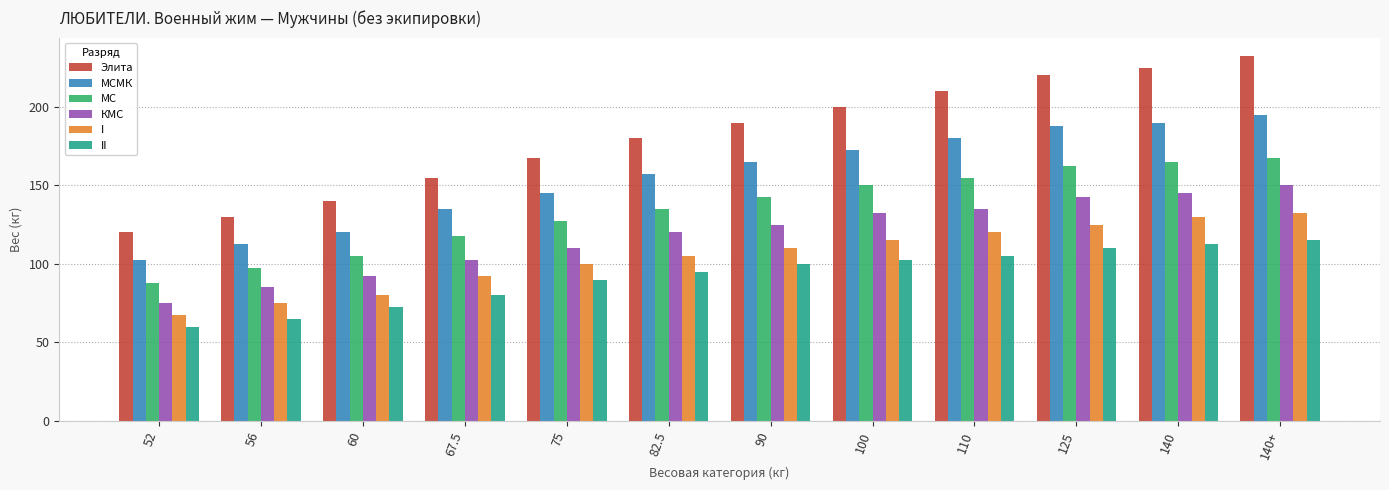

What is the smallest value displayed?

60.0